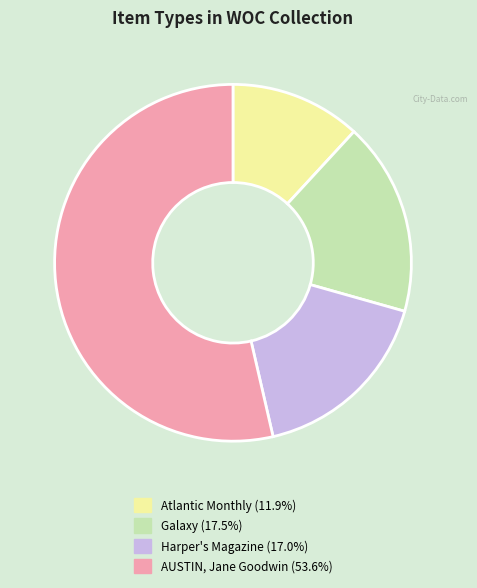

Which category has the biggest portion of the pie?

AUSTIN, Jane Goodwin